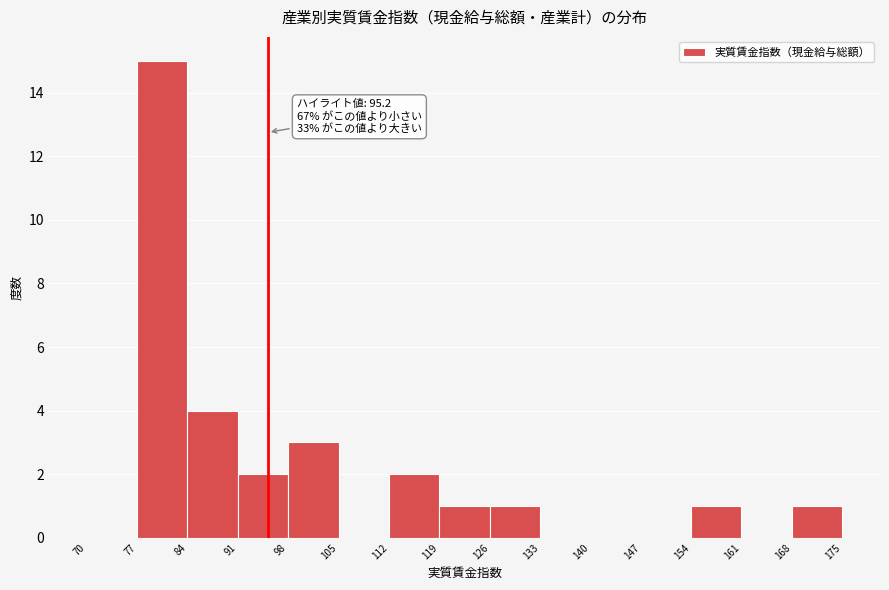

Over which range of the x-axis is the bar tallest?

77 to 84